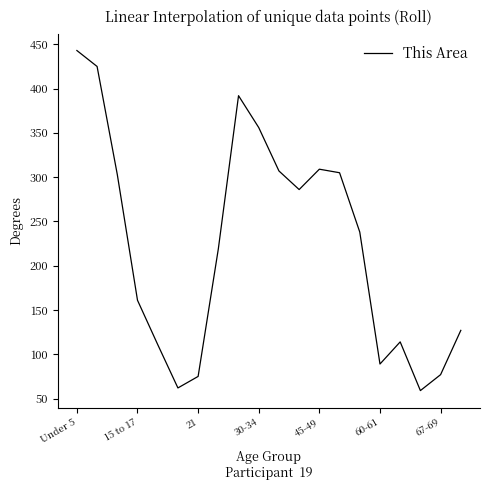

Does the chart have visible grid lines?

No